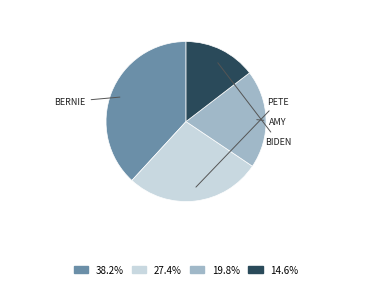

Is there any slice that represents more than half of the pie?

No